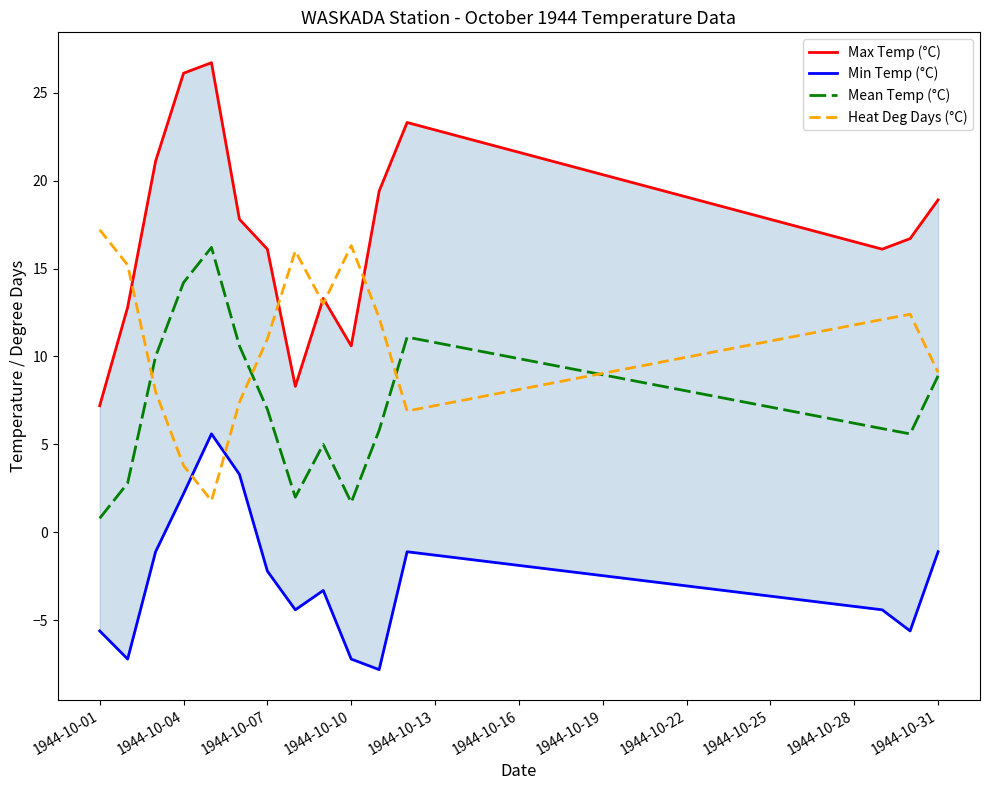

Which series has the widest spread of values?

Max Temp (°C)